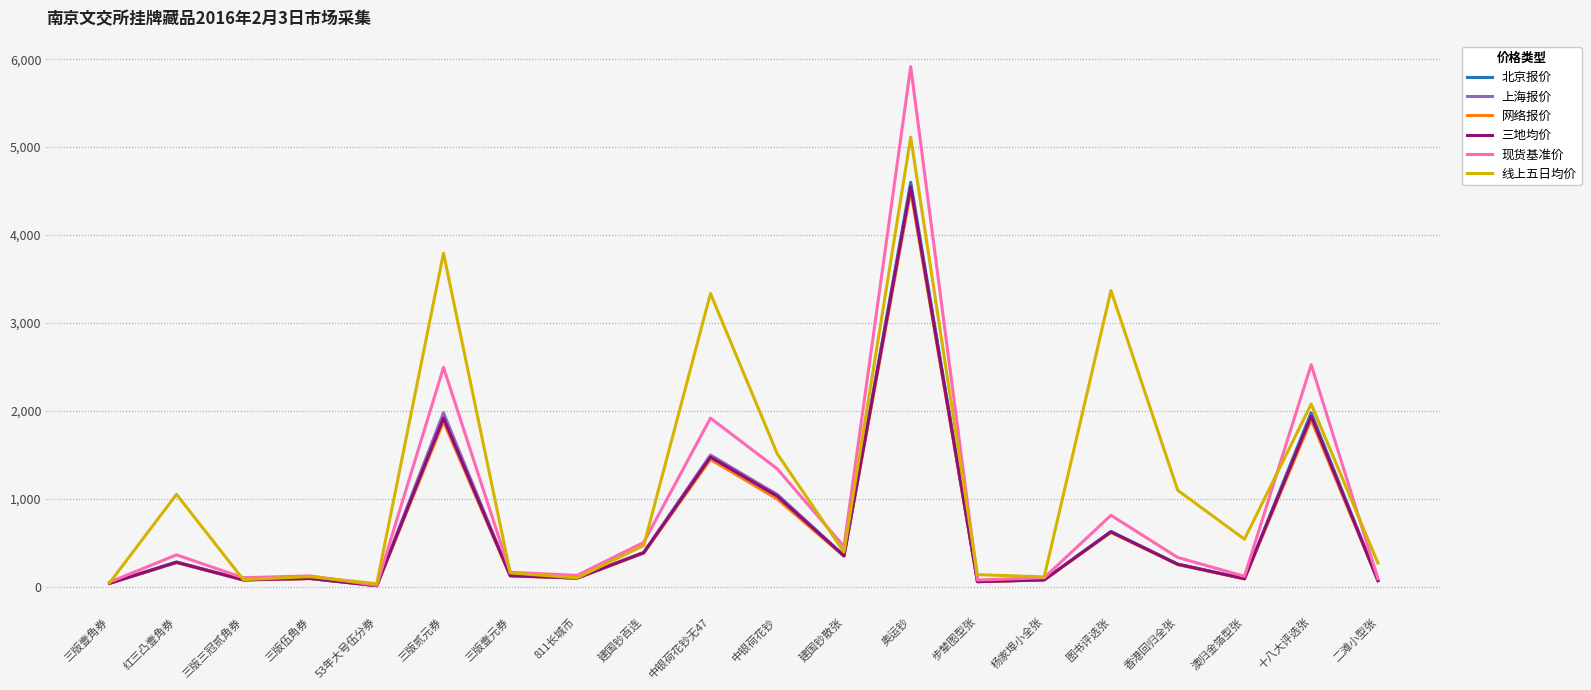

Which series has the widest spread of values?

现货基准价